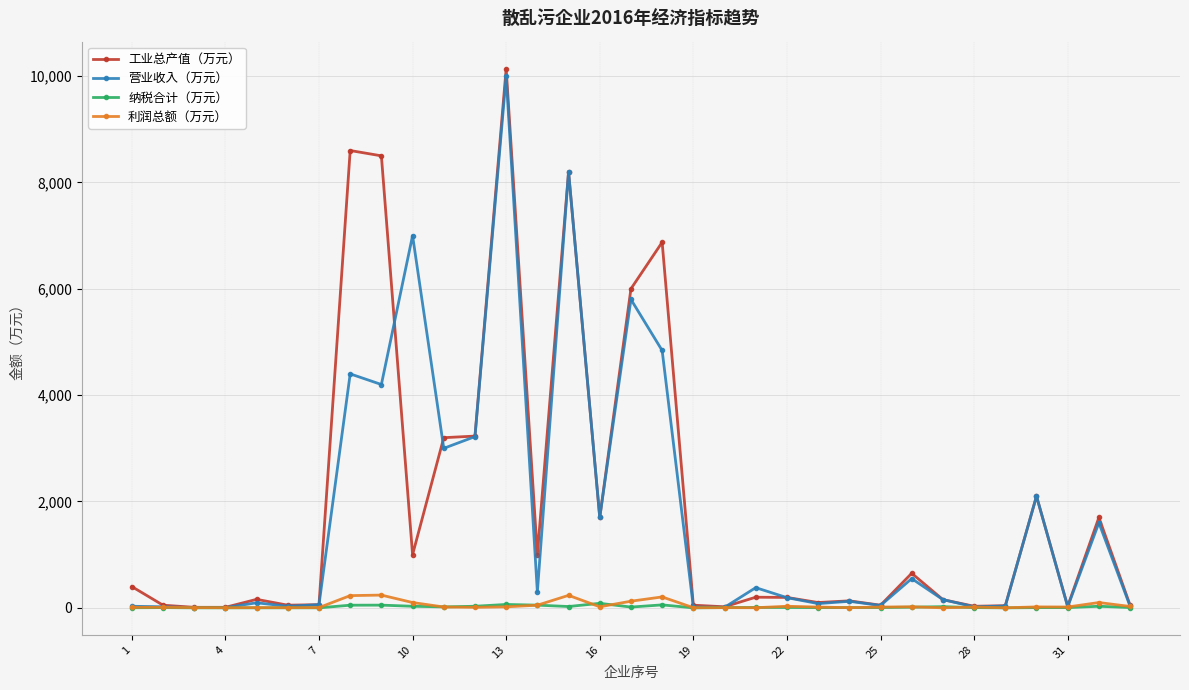

True or false: 纳税合计（万元） has more than 2 points higher than both neighbors.

True